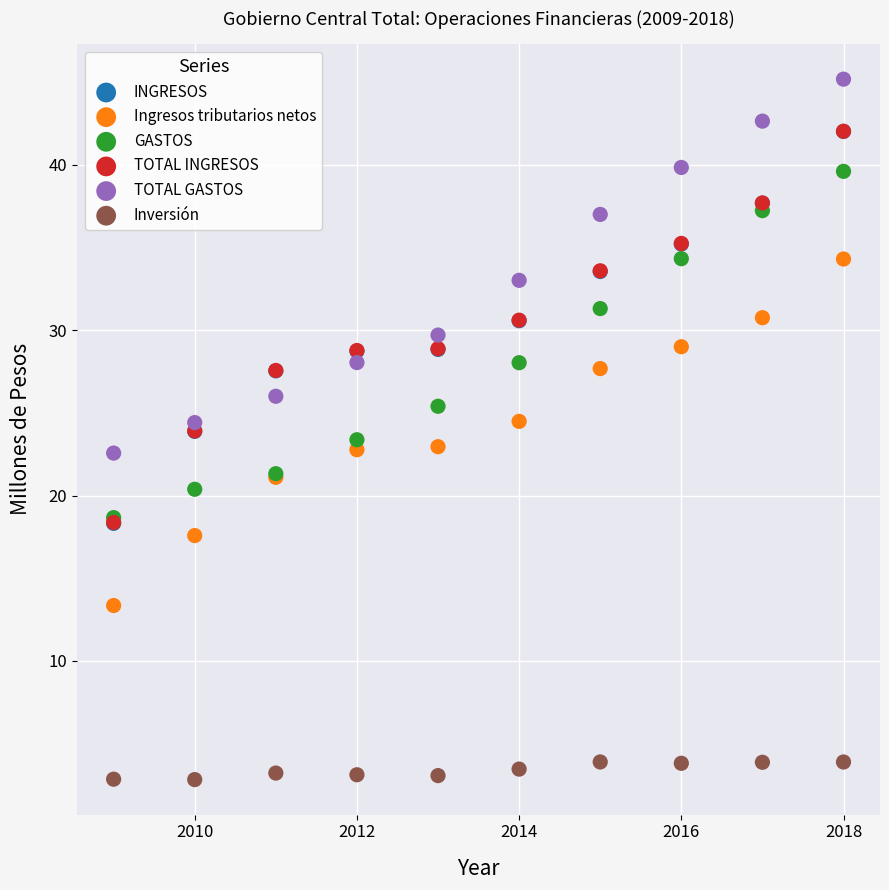

What are all the series names shown in the legend?

INGRESOS, Ingresos tributarios netos, GASTOS, TOTAL INGRESOS, TOTAL GASTOS, Inversión